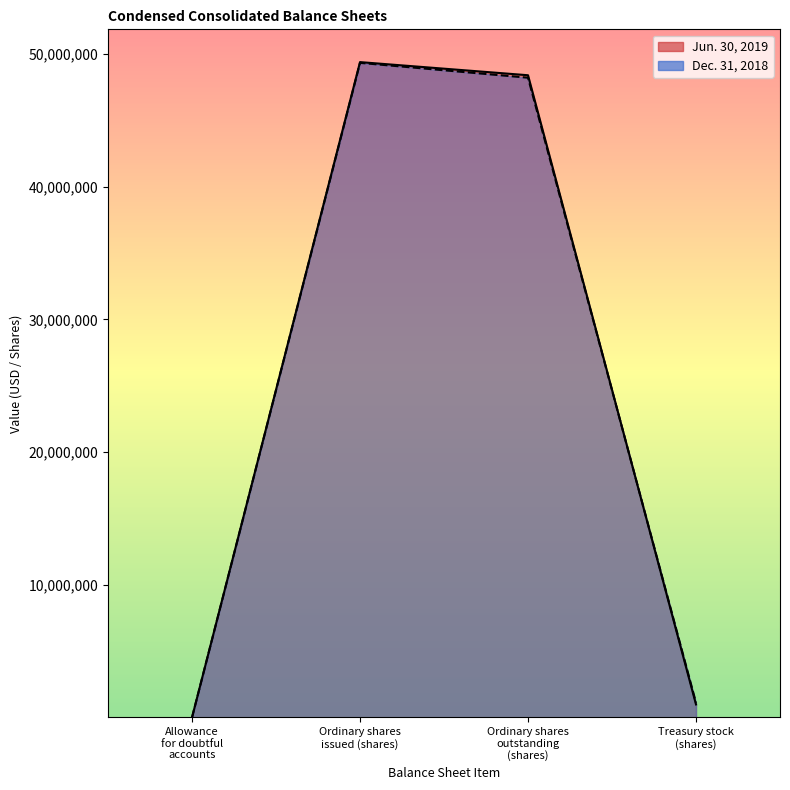

Which has a higher value, Ordinary shares issued (shares) or Allowance for doubtful accounts?

Ordinary shares issued (shares)